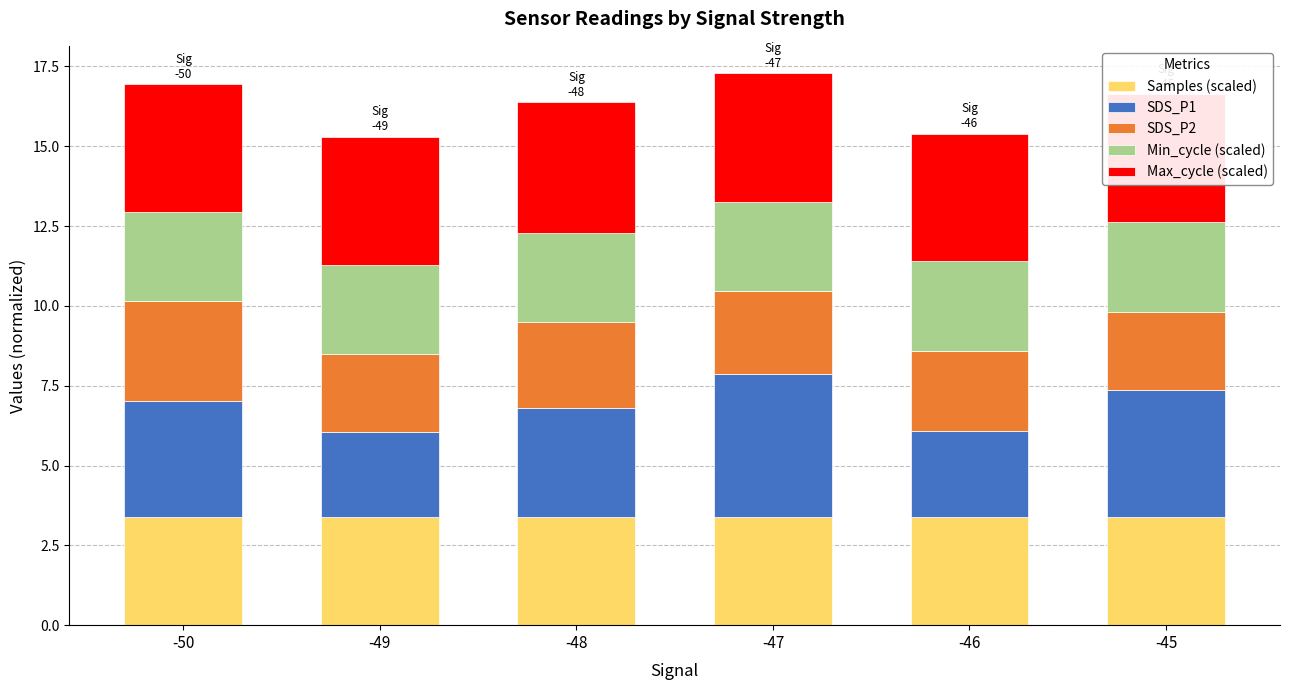

How many bars are there in total?

6